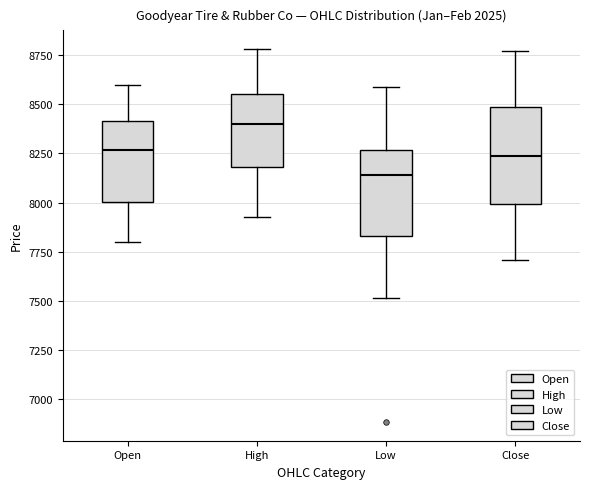

Reading left to right, transcribe this box plot: for each box, give where its median line is, the range the box spans, and where its two whiskers end, as read against the y-axis. The values are not printed on the chart, so give them approximately, as read against the axis.

Open: median 8250, box 8000 to 8400, whiskers 7800 to 8600
High: median 8400, box 8200 to 8550, whiskers 7950 to 8800
Low: median 8150, box 7850 to 8250, whiskers 7500 to 8600
Close: median 8250, box 8000 to 8500, whiskers 7700 to 8750